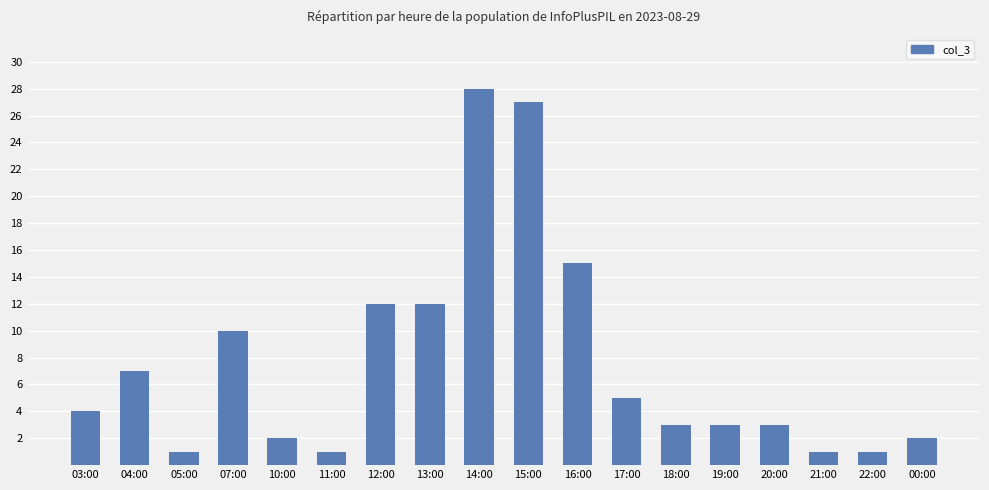

What is the sum of all values?

137